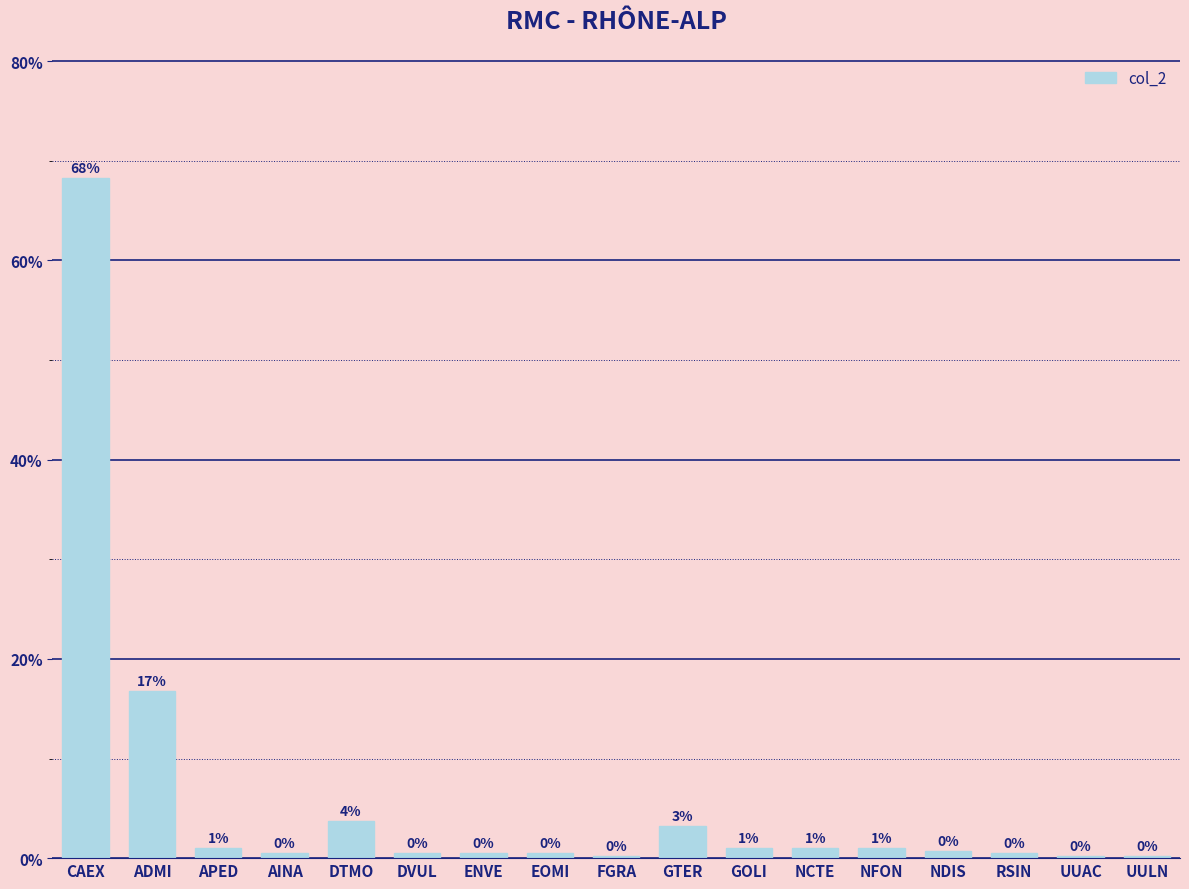

True or false: the data shows 0.5 at RSIN.

True